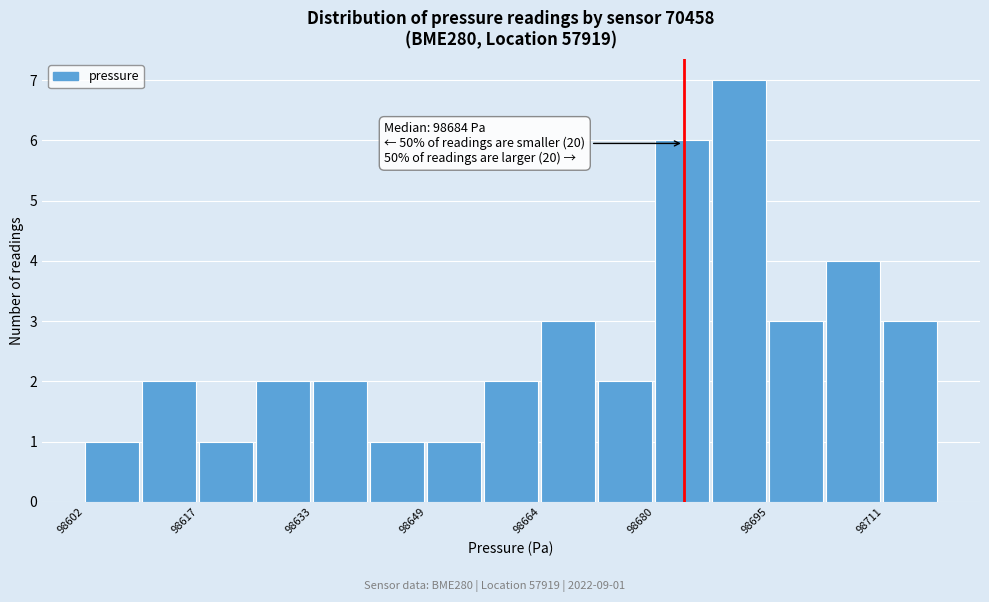

Read against the x-axis, roughly where is the centre of the tallest bar?

98692